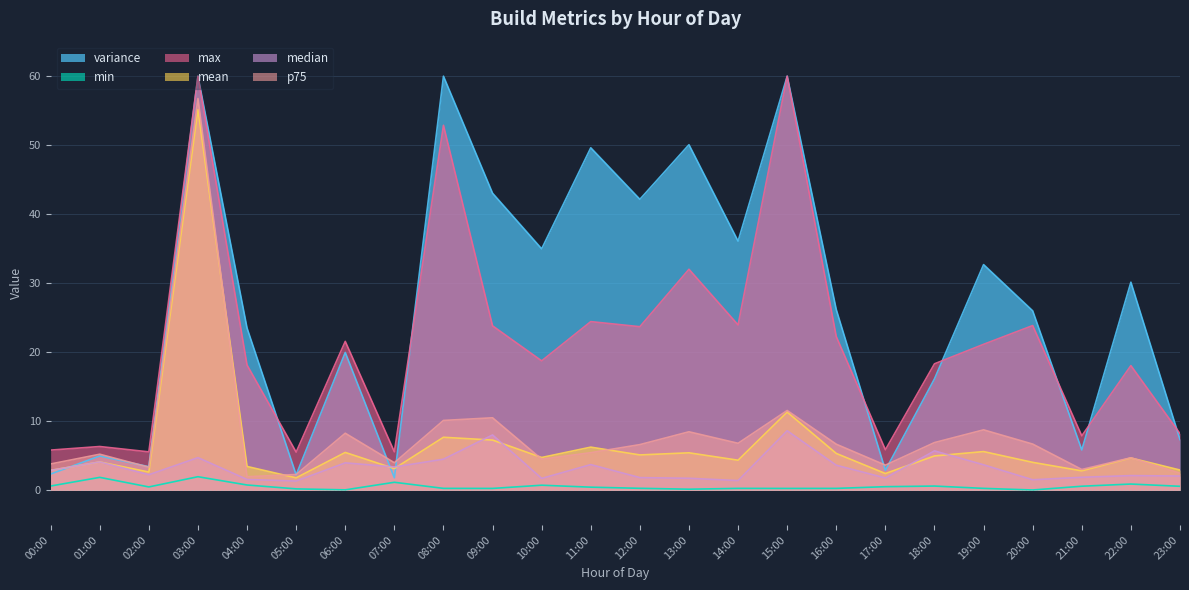

Where is median nearest to the value 5?

03:00